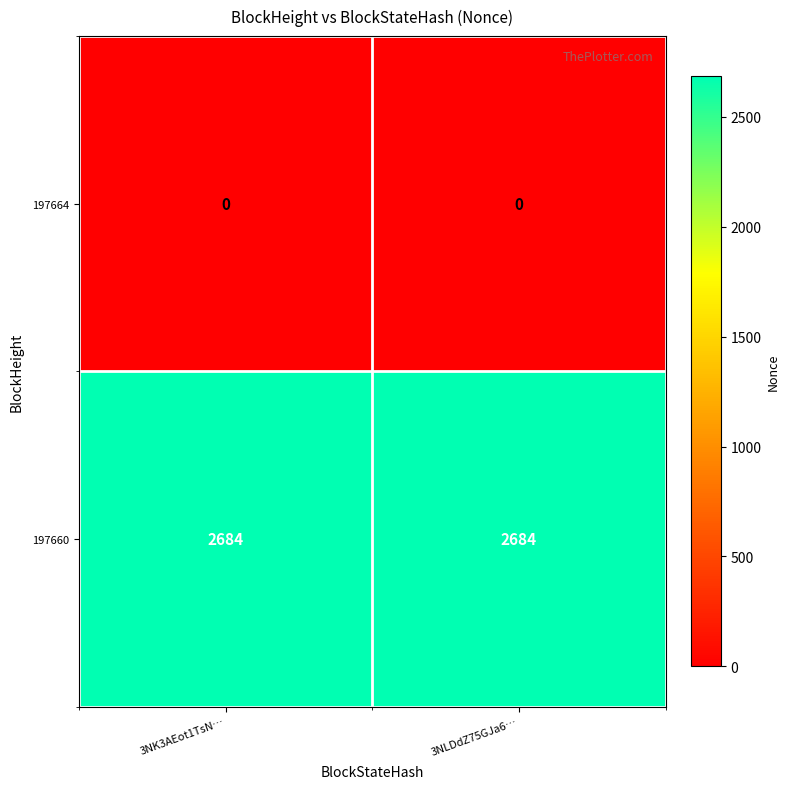

What is the spread (max minus min) of values at 3NK3AEot1TsN…?

2684